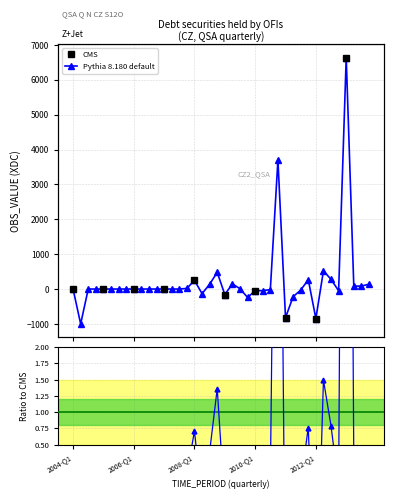

How many positive values are there?

14